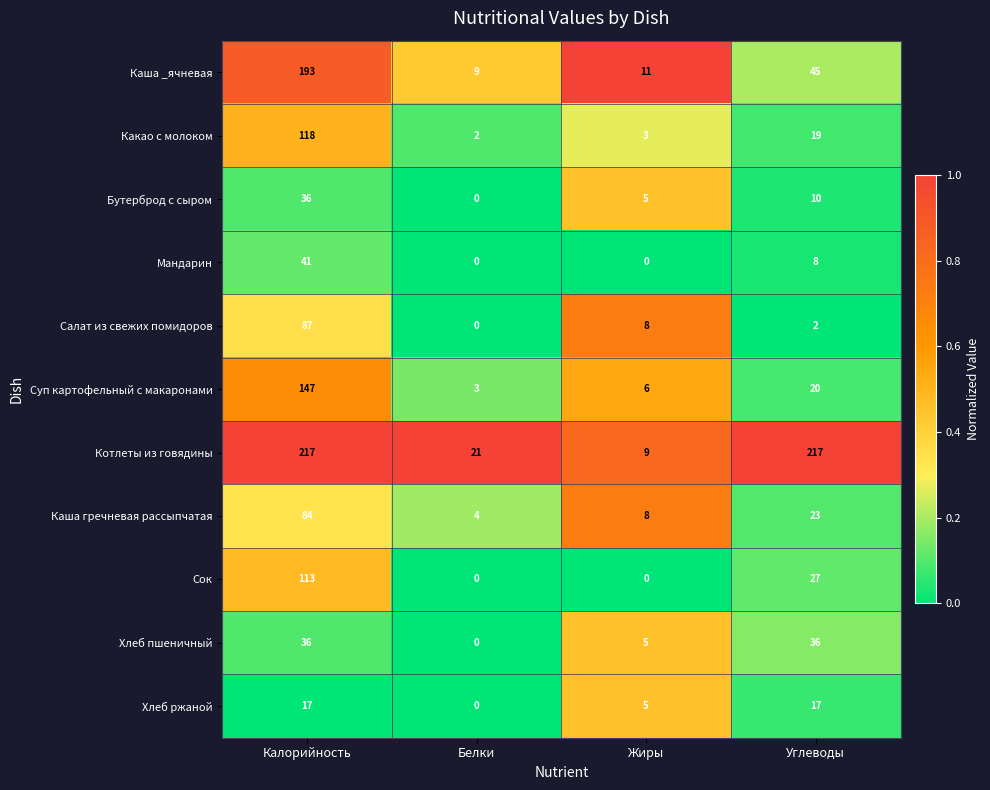

The value of Каша _ячневая at Углеводы is 26. True or false?

False